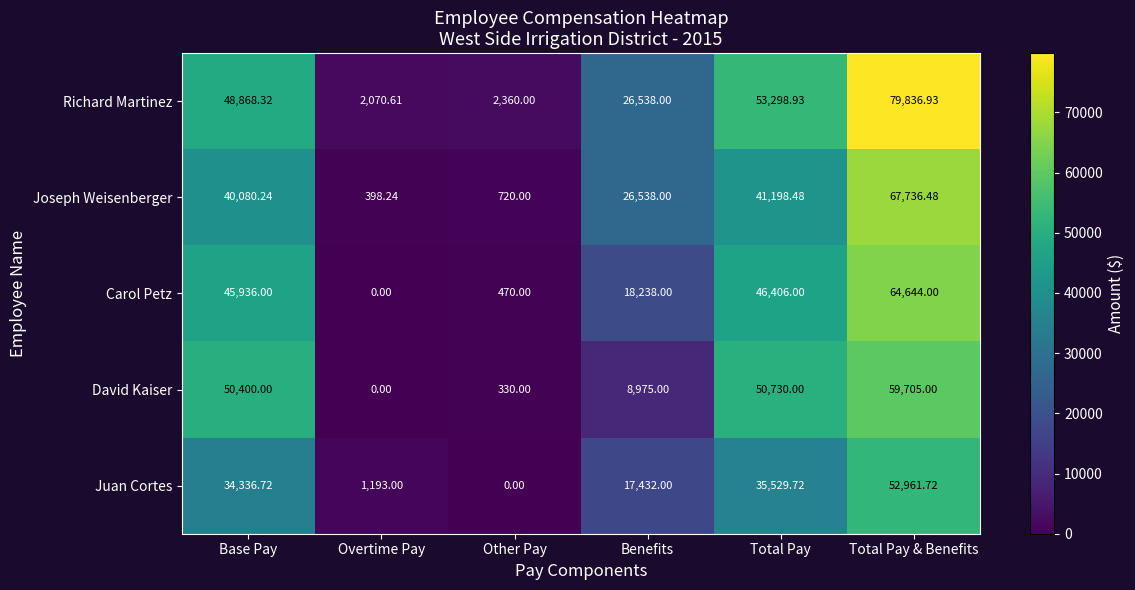

Is the value of Carol Petz at Other Pay greater than the value of Joseph Weisenberger at Total Pay & Benefits?

No